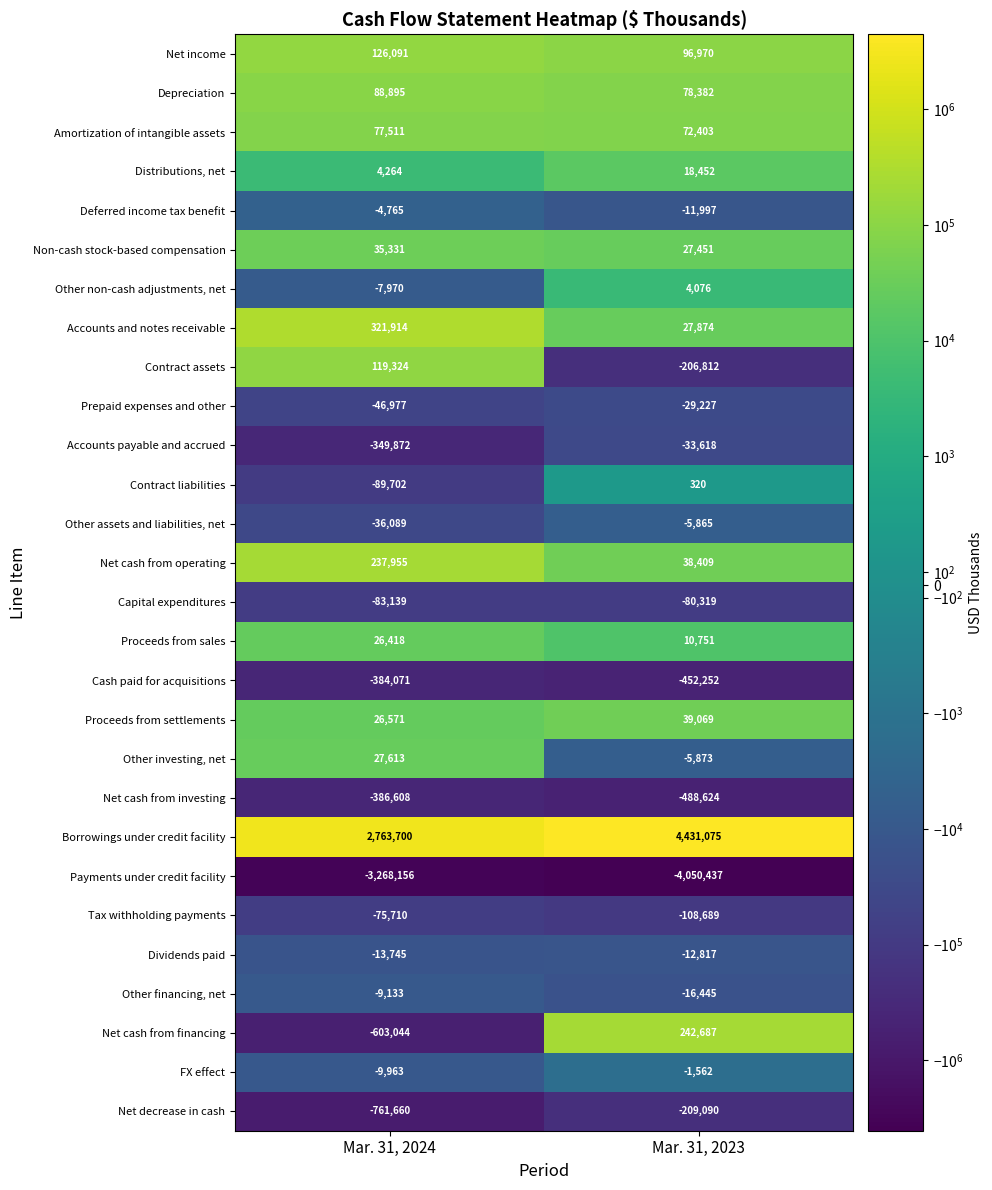

What is the smallest value displayed?

-4050437